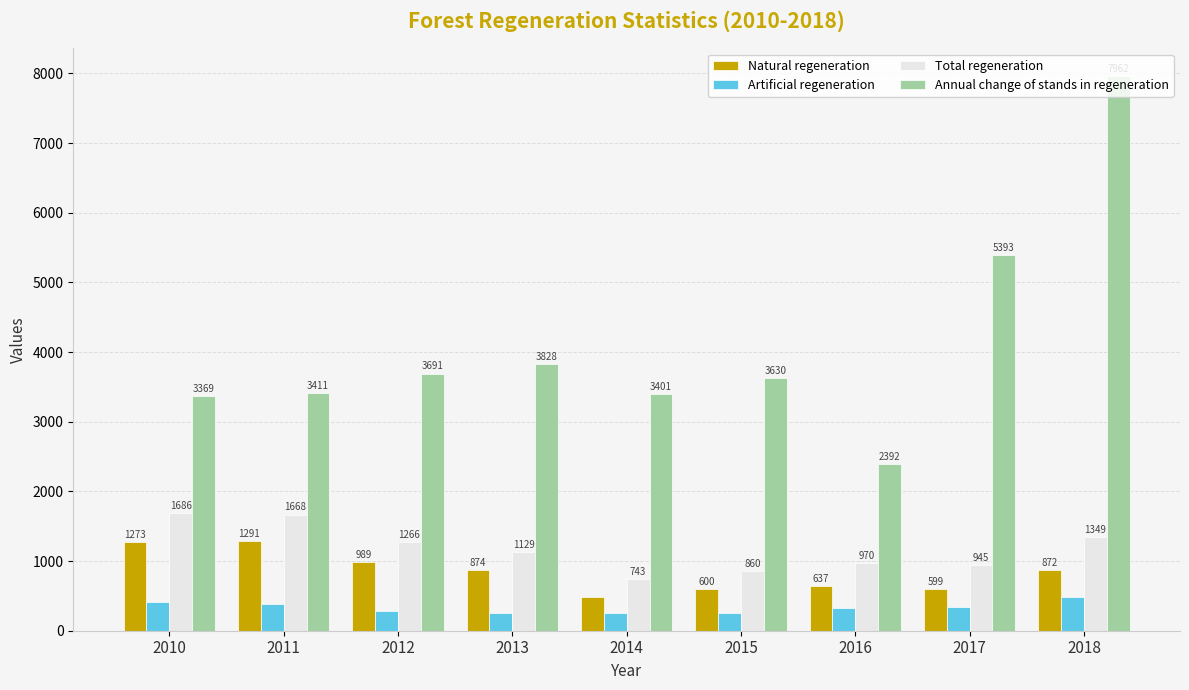

At which label is Artificial regeneration closest to 364?

2011